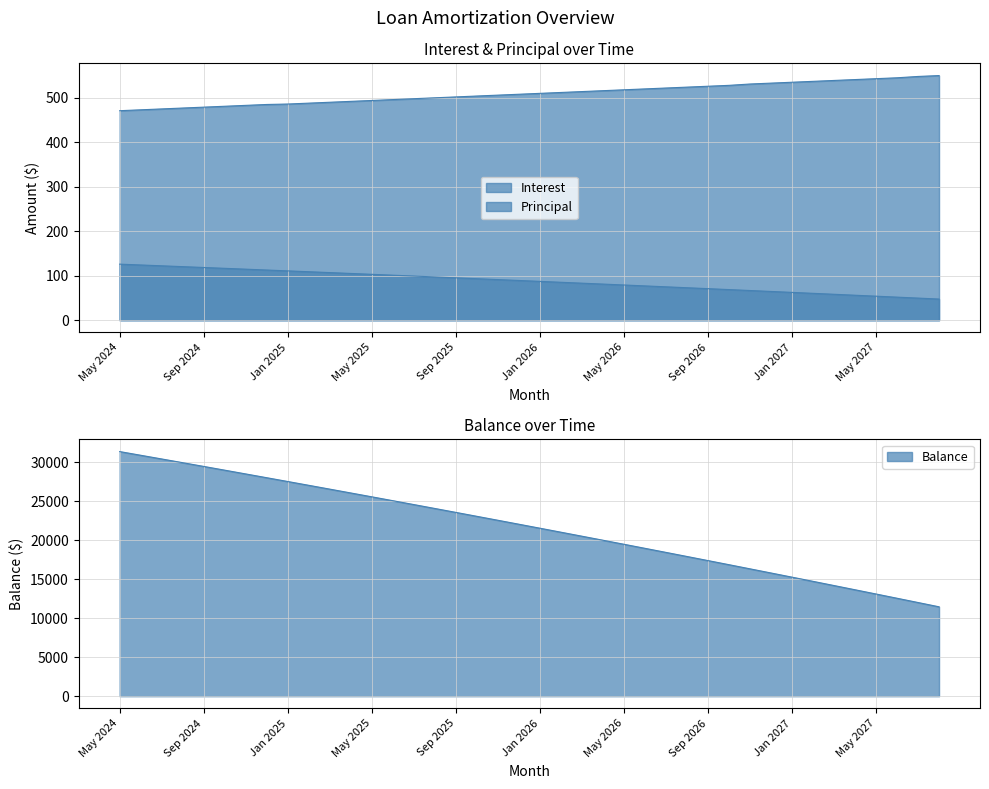

How many distinct data groups are displayed?

3